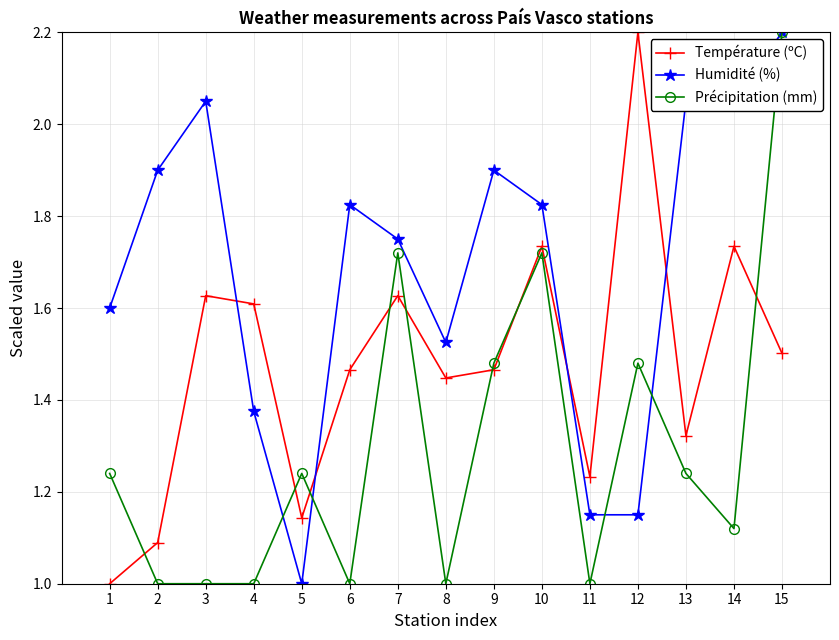

At which category is the sum across all series the highest?

15